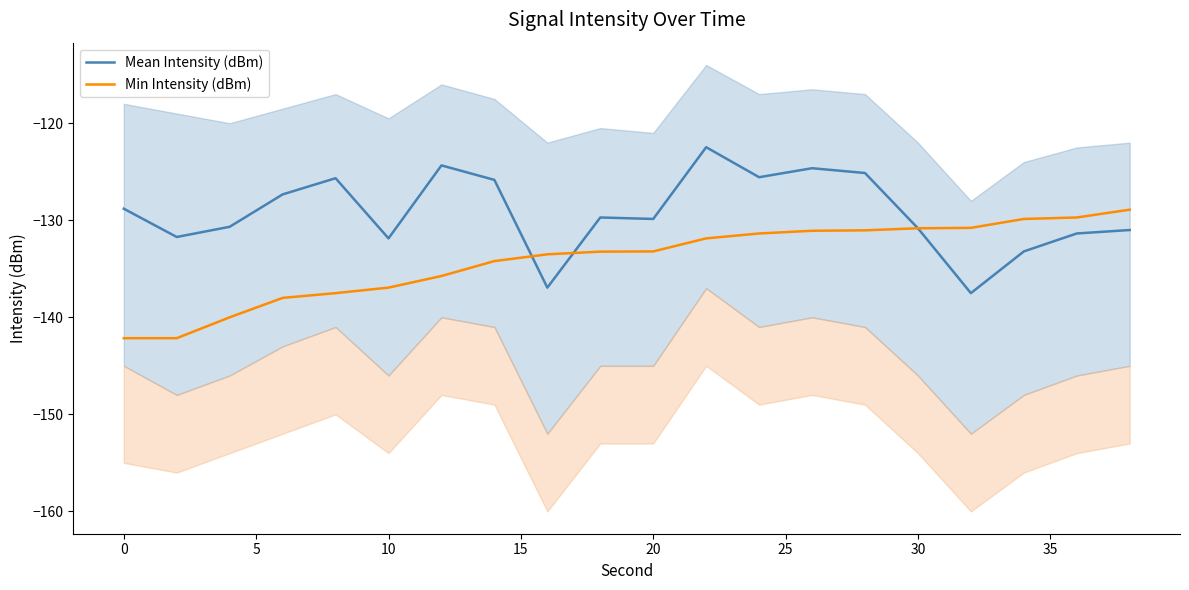

True or false: Min Intensity (dBm) and Mean Intensity (dBm) intersect in this chart.

True